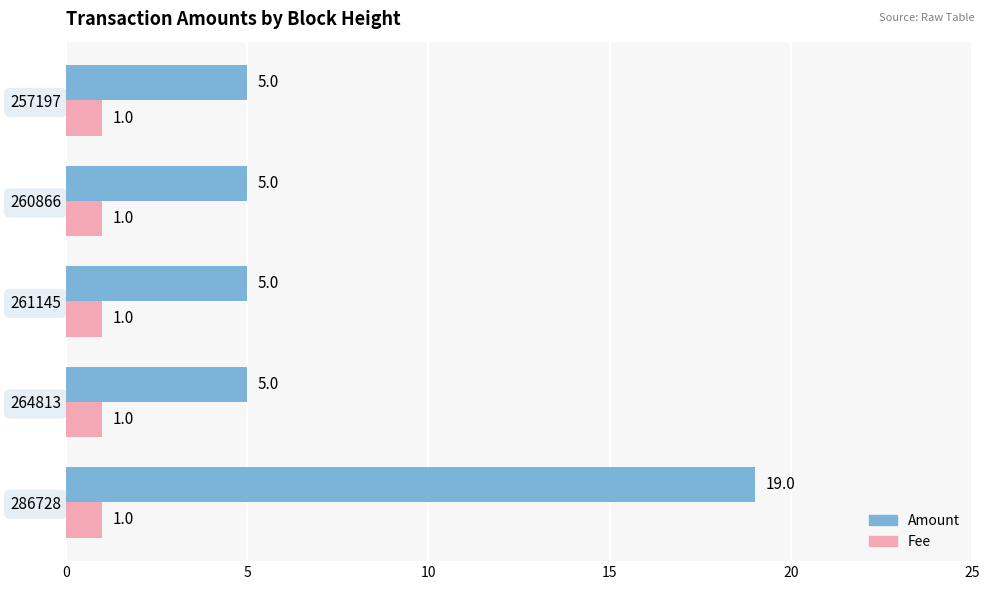

What is the minimum value shown in the chart?

1